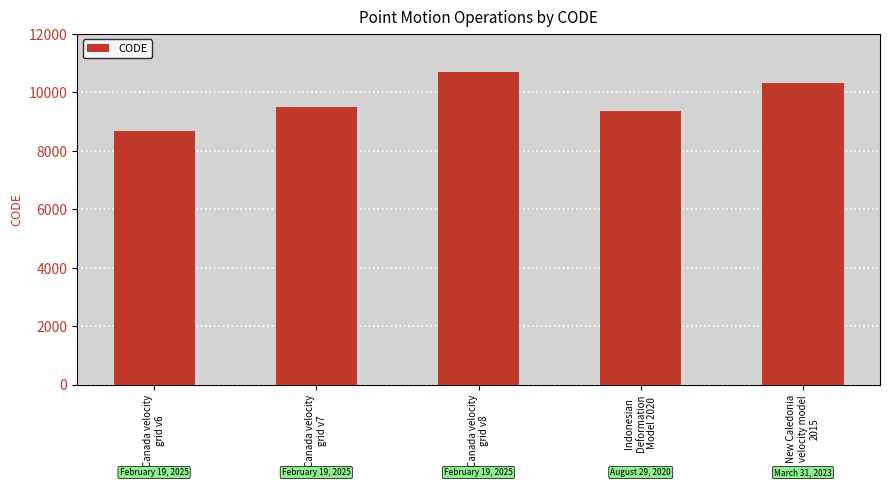

What is the difference between the values at New Caledonia
velocity model
2015 and Canada velocity
grid v7?

840